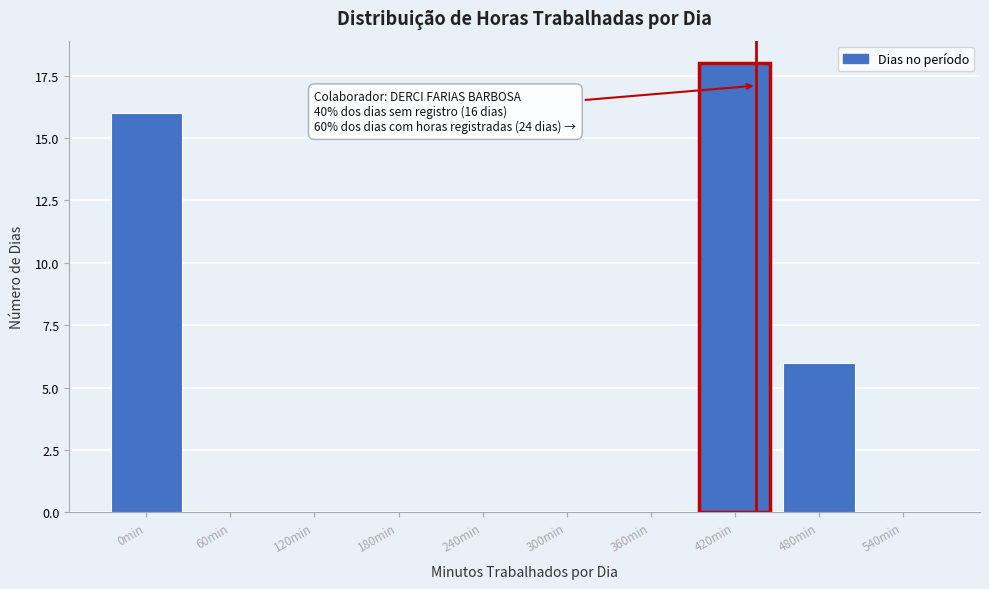

Reading left to right, what are all the values shown in this chart?

0min=16	60min=0	120min=0	180min=0	240min=0	300min=0	360min=0	420min=18	480min=6	540min=0